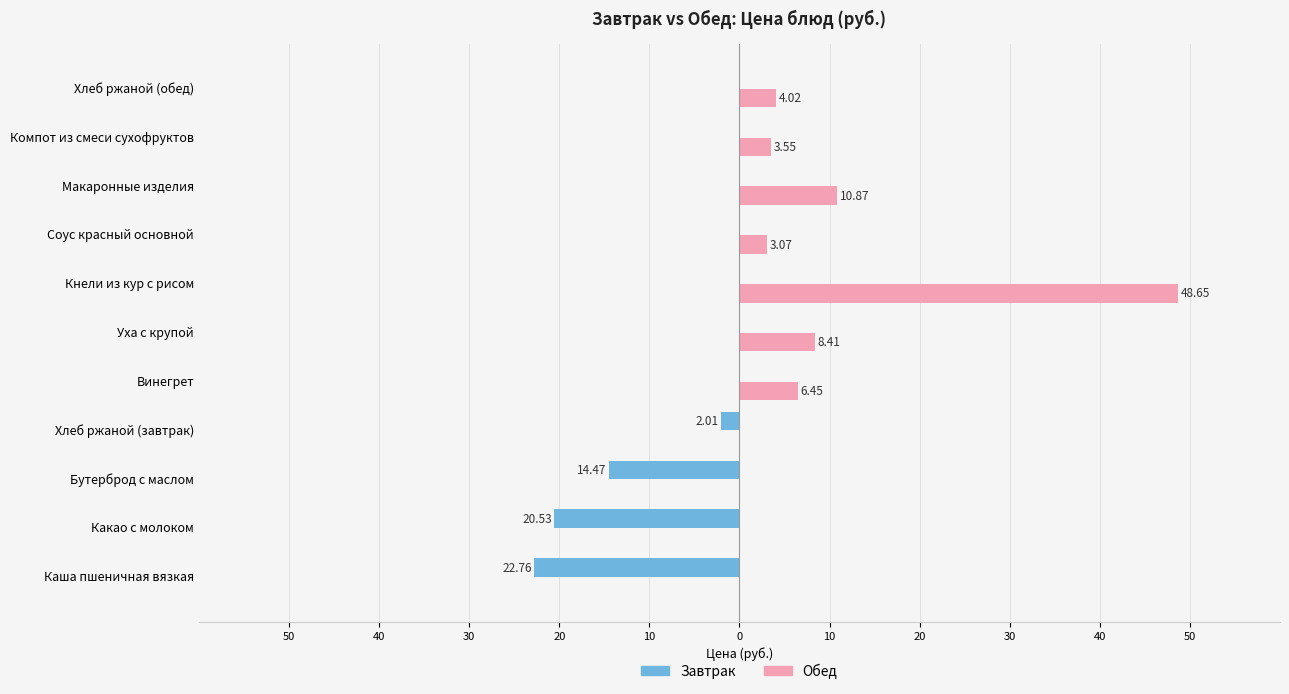

Reading left to right, what are all the values shown in this chart?

Завтрак: -22.8	-20.5	-14.5	-2.0	0.0	0.0	0.0	0.0	0.0	0.0	0.0
Обед: 0.0	0.0	0.0	0.0	6.5	8.4	48.6	3.1	10.9	3.5	4.0